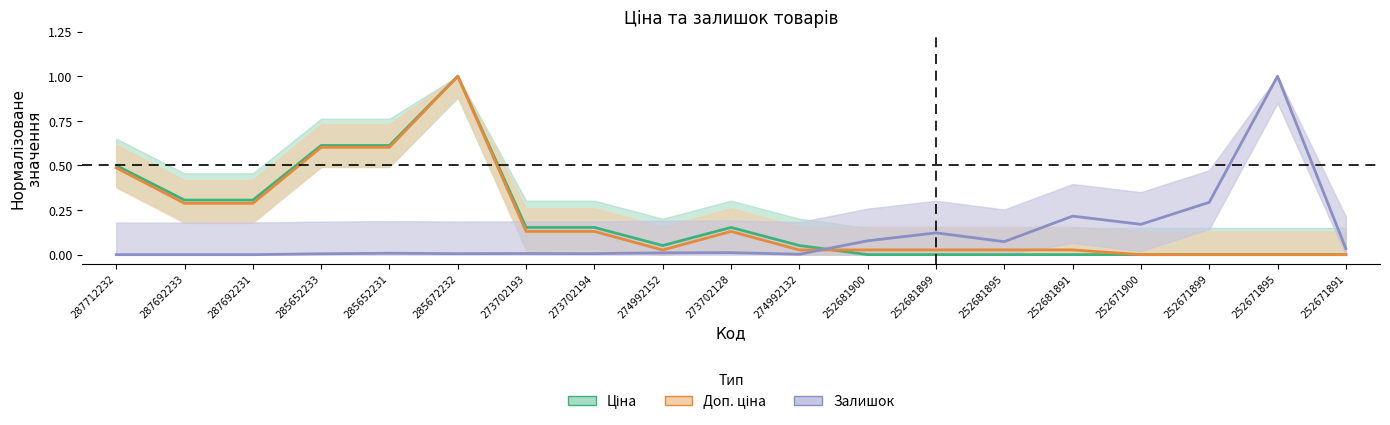

What is the label of the 2nd point from the left?

287692233